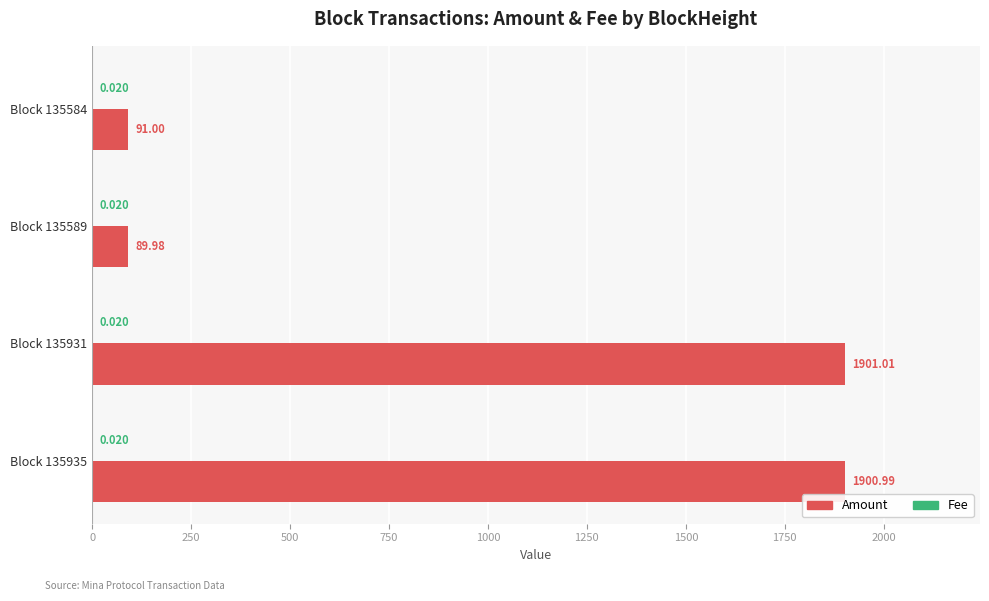

Between Block 135931 and Block 135935, which series saw the biggest shift?

Amount